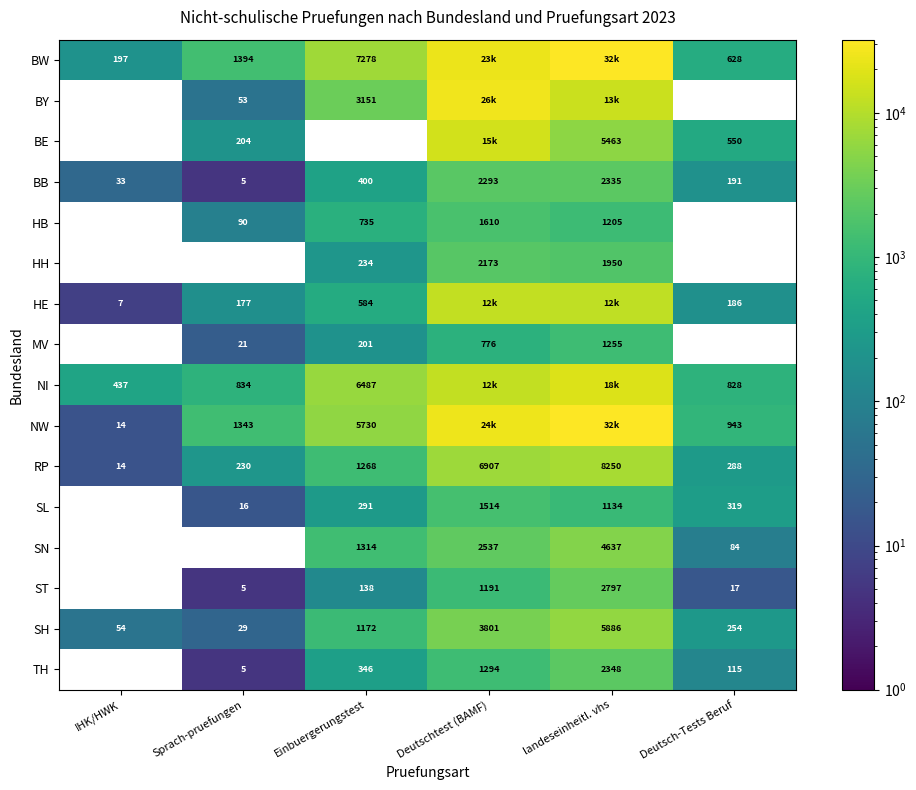

At which label is SH closest to 2957?

Deutschtest (BAMF)